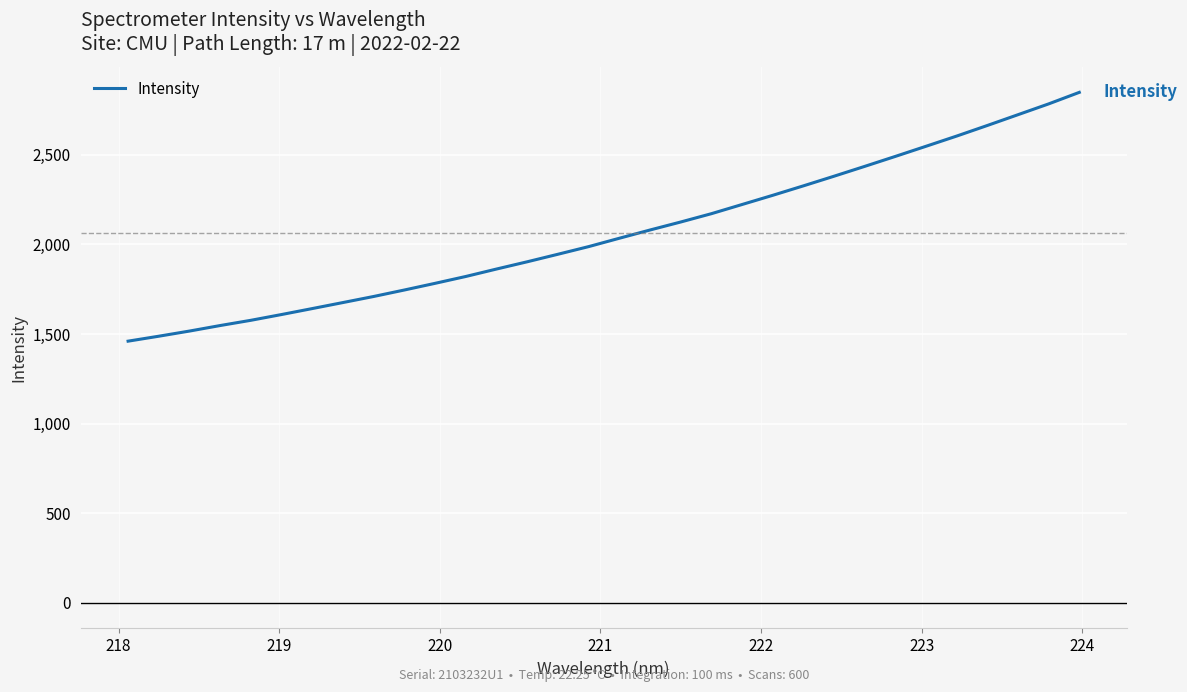

What is the greatest value displayed?

2847.6